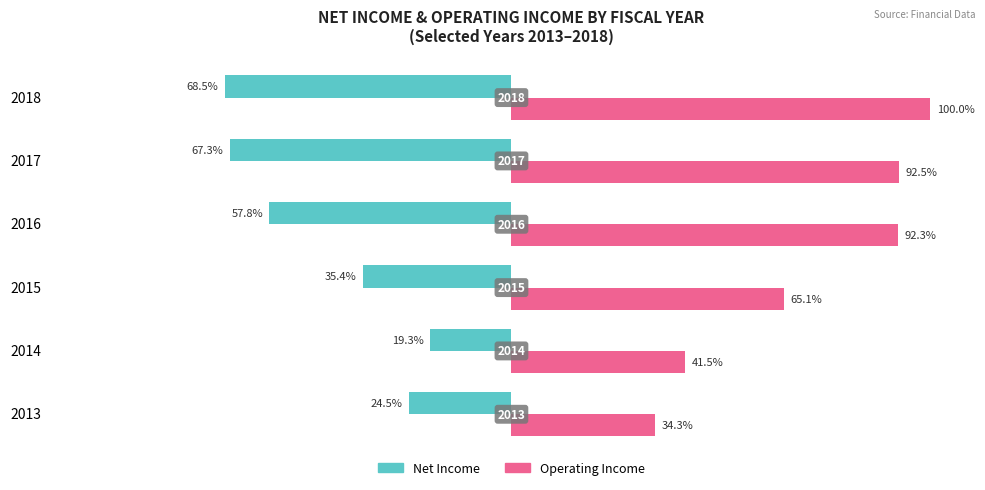

How many bars are there in total?

12